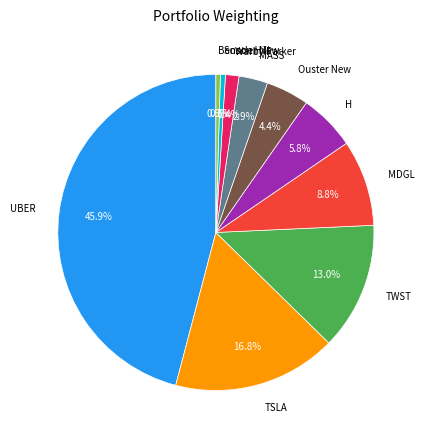

How many slices are in this pie chart?

10